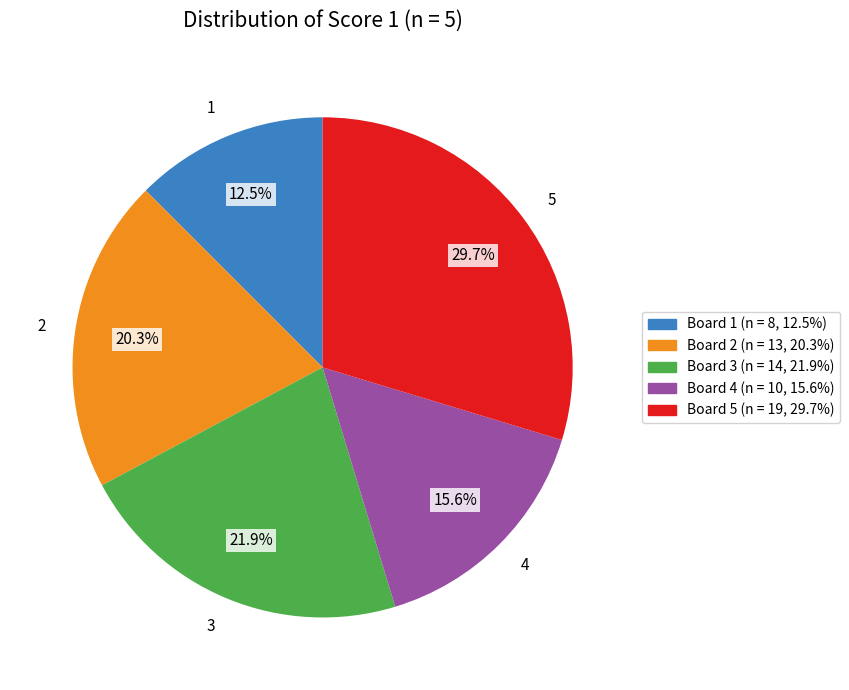

Does any single category account for the majority?

No